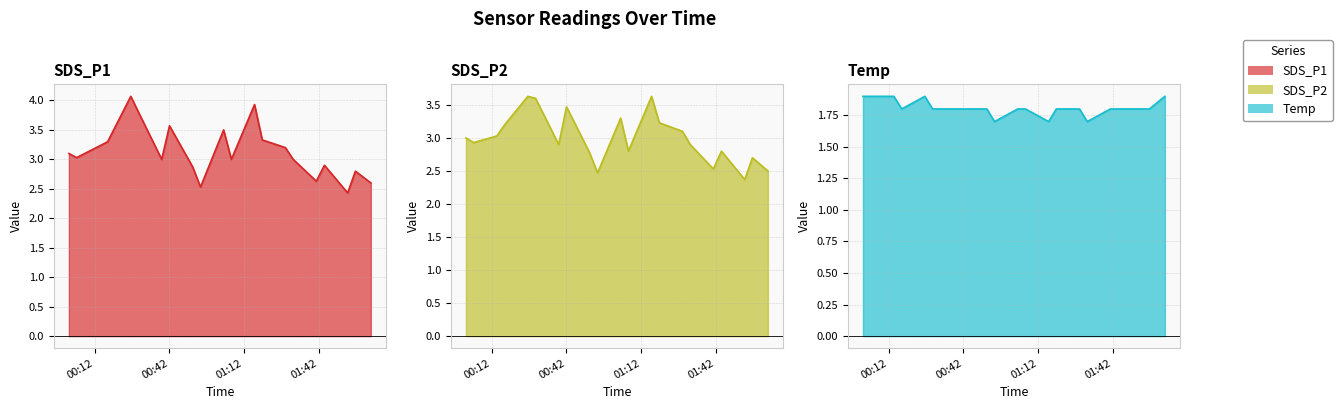

How many series are shown in this chart?

3